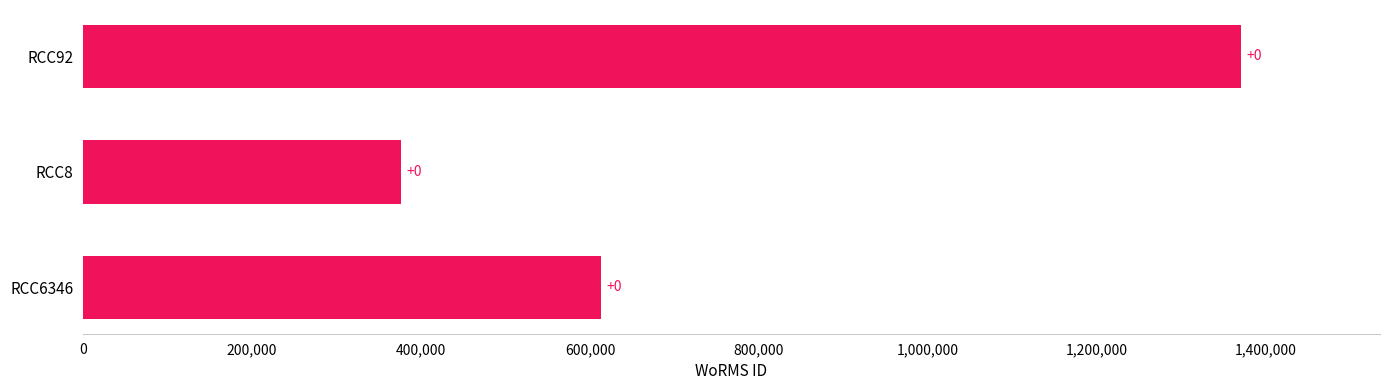

Are the bars grouped side by side (vs. stacked)?

No